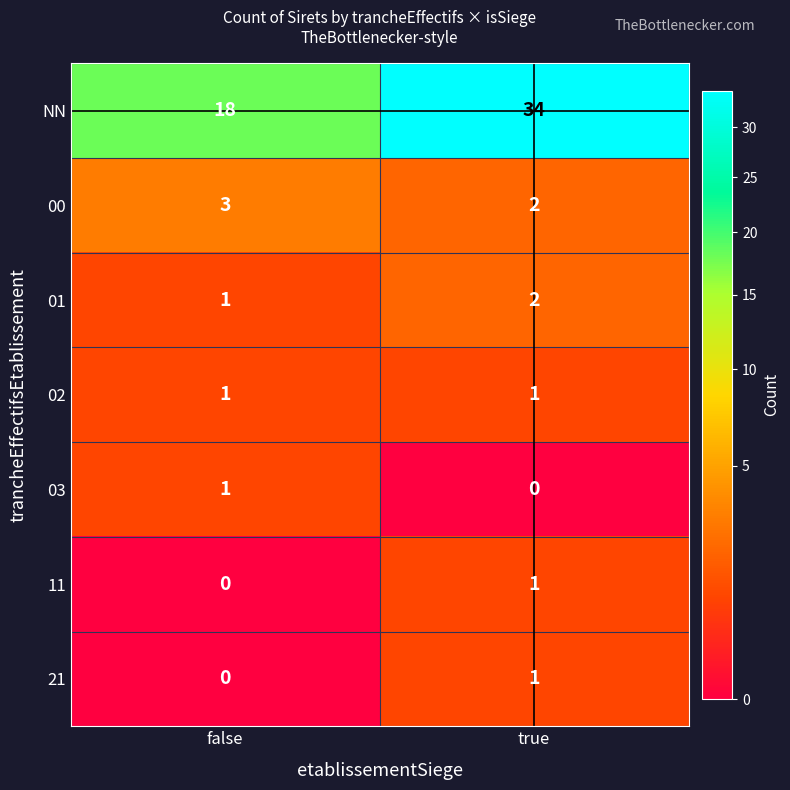

At how many categories does at least one series exceed 30?

1